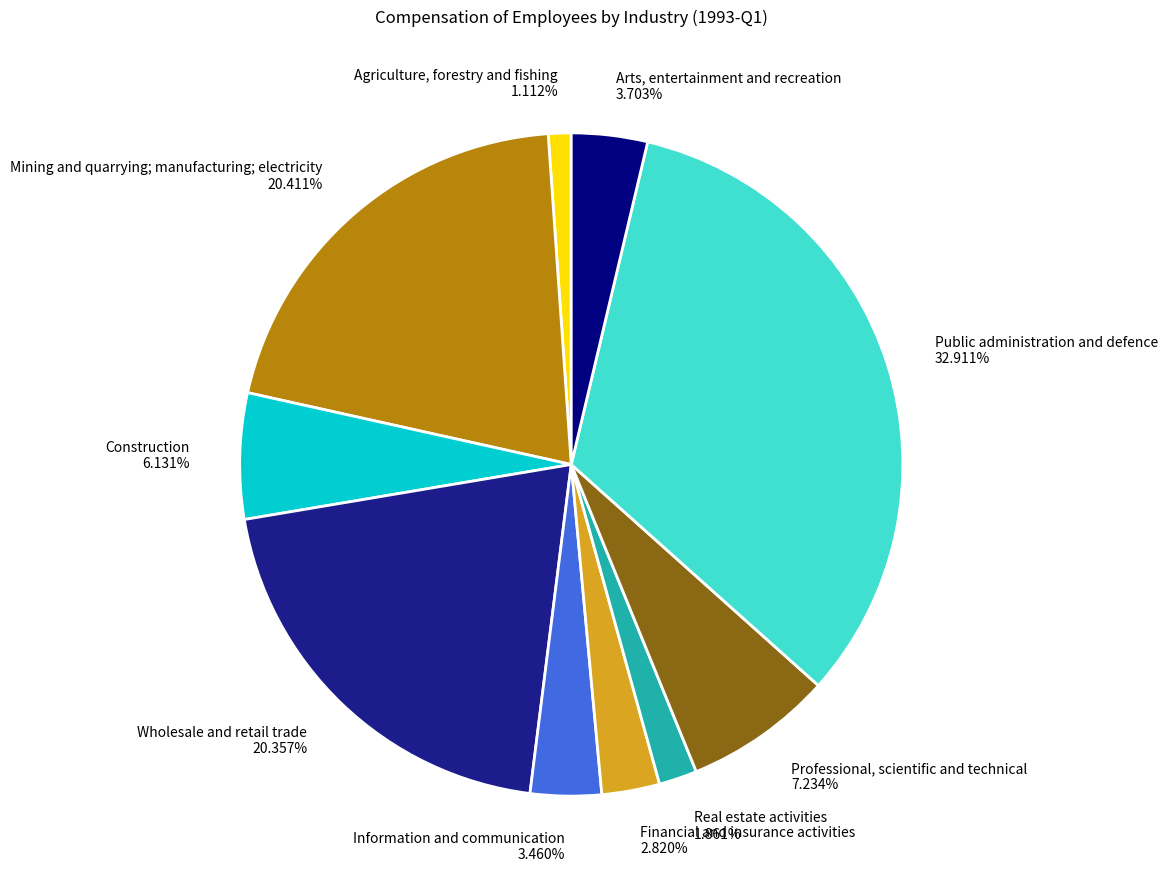

What is the smallest slice in the pie chart?

Agriculture, forestry and fishing